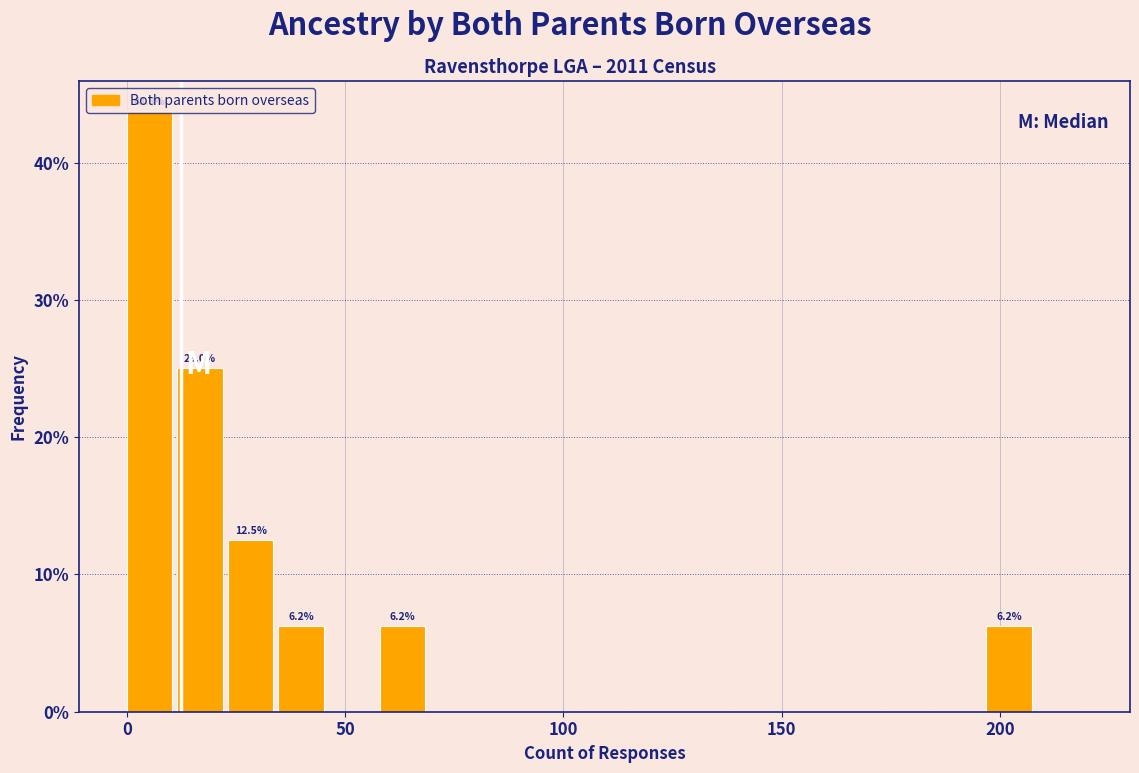

Read against the x-axis, roughly where is the centre of the tallest bar?

5